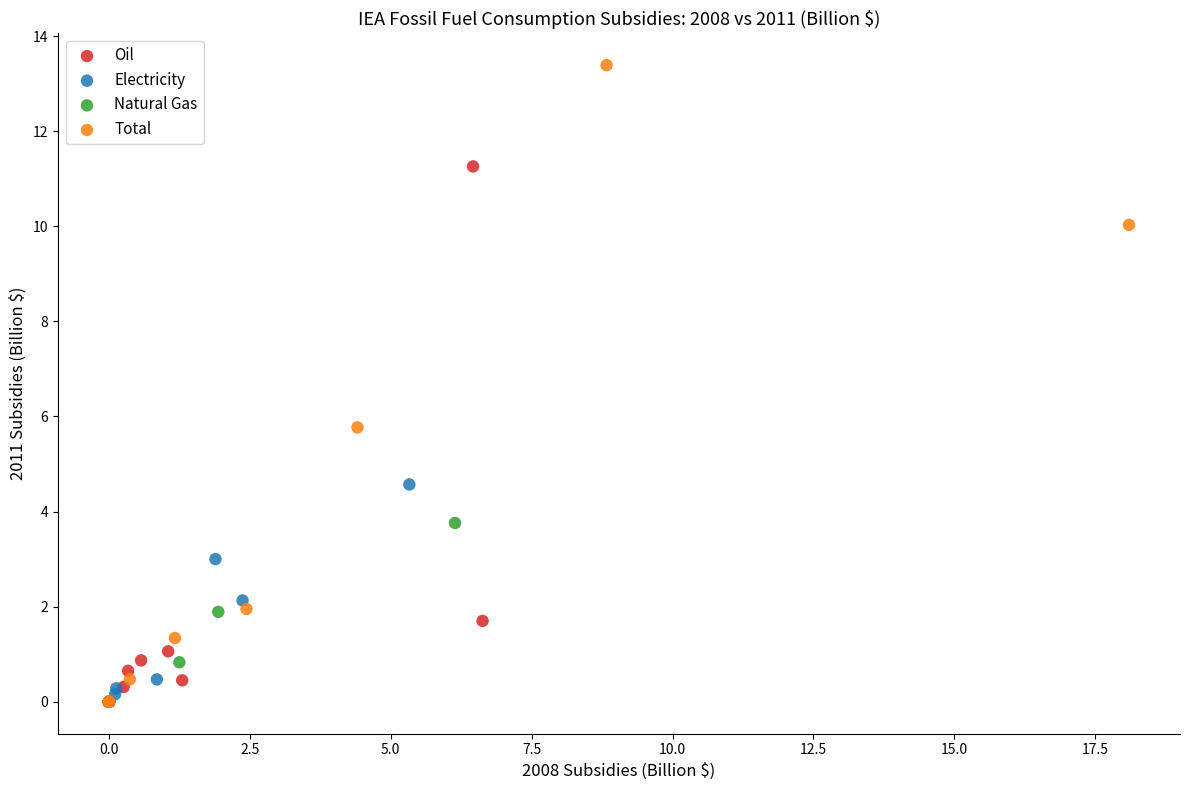

Which series reaches the maximum Y coordinate?

Total